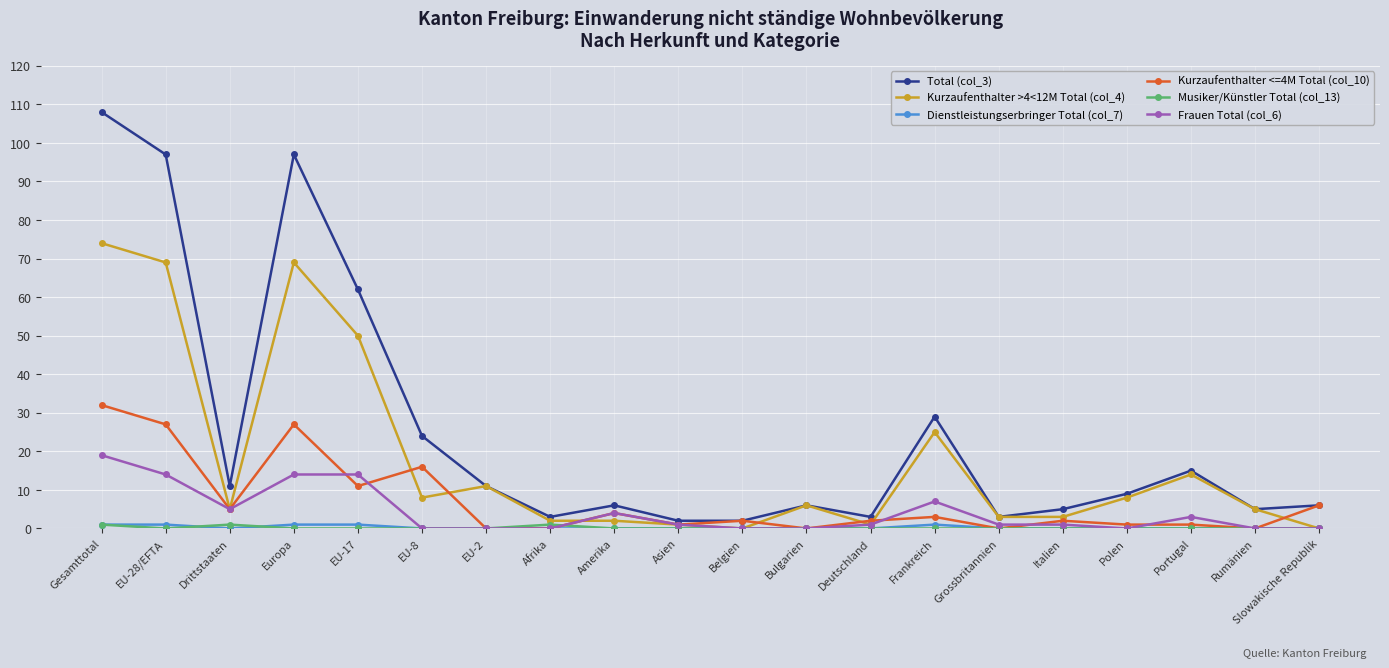

Which label corresponds to the largest value in the chart?

Gesamttotal